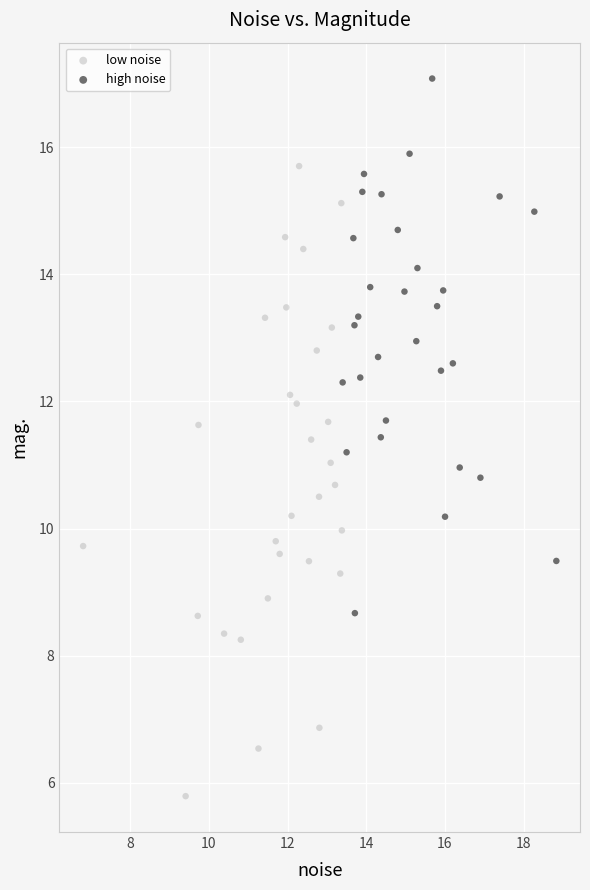

Which series contains the lowest Y value?

low noise